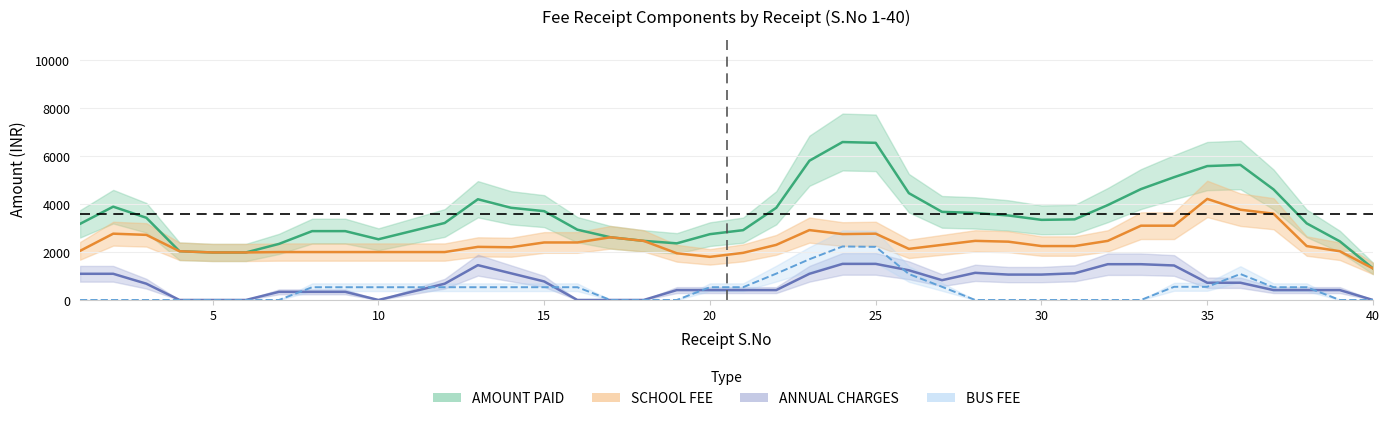

What is the value of the SCHOOL FEE point at the 32nd from the left?

2466.7